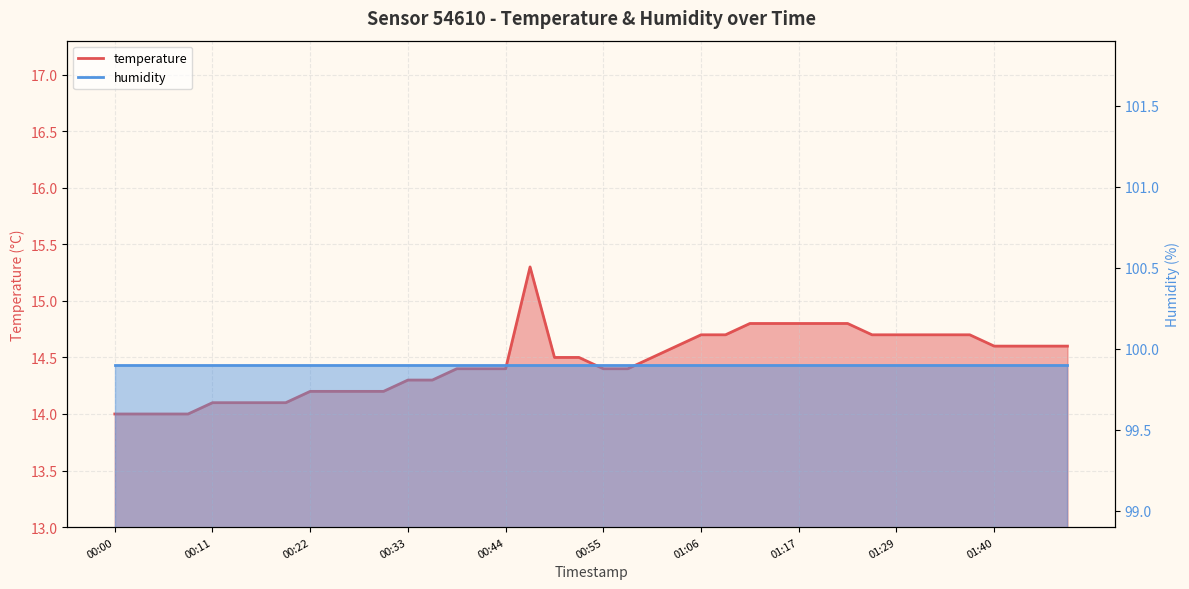

What is the maximum value shown in the chart?

15.3